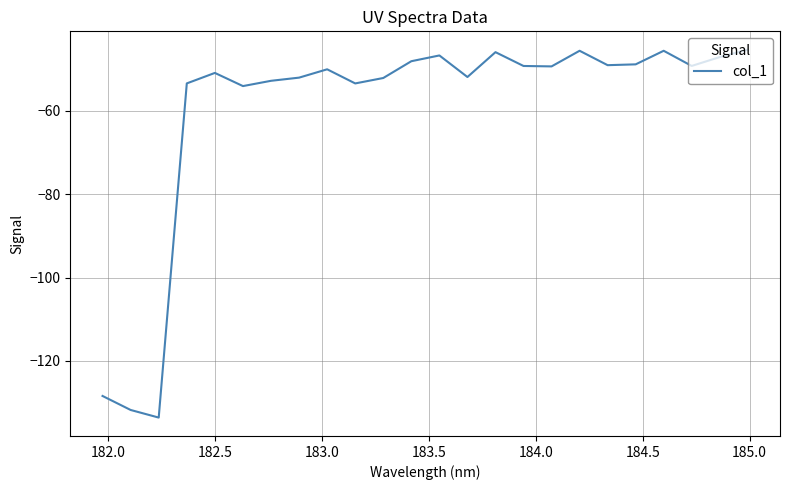

What is the maximum value shown in the chart?

-45.3